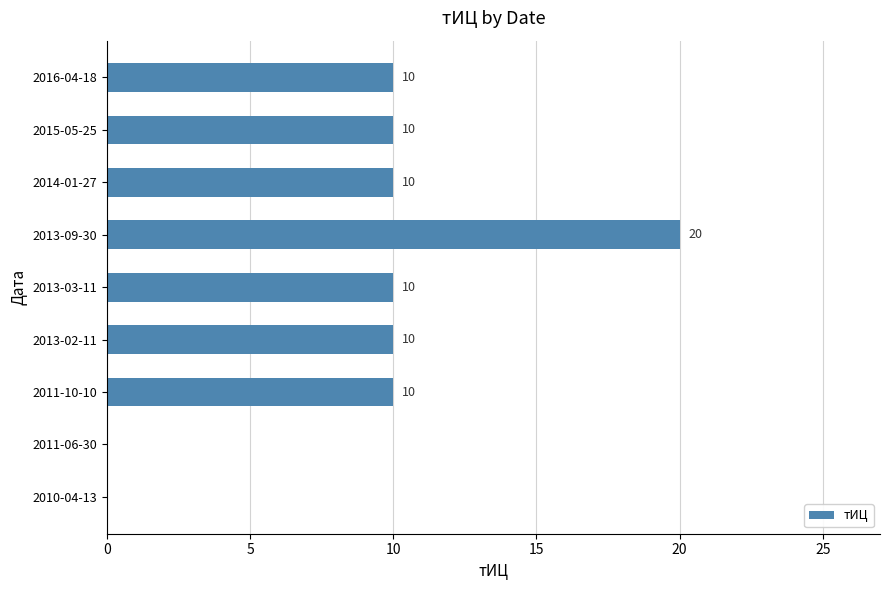

Which has a higher value, 2014-01-27 or 2011-06-30?

2014-01-27